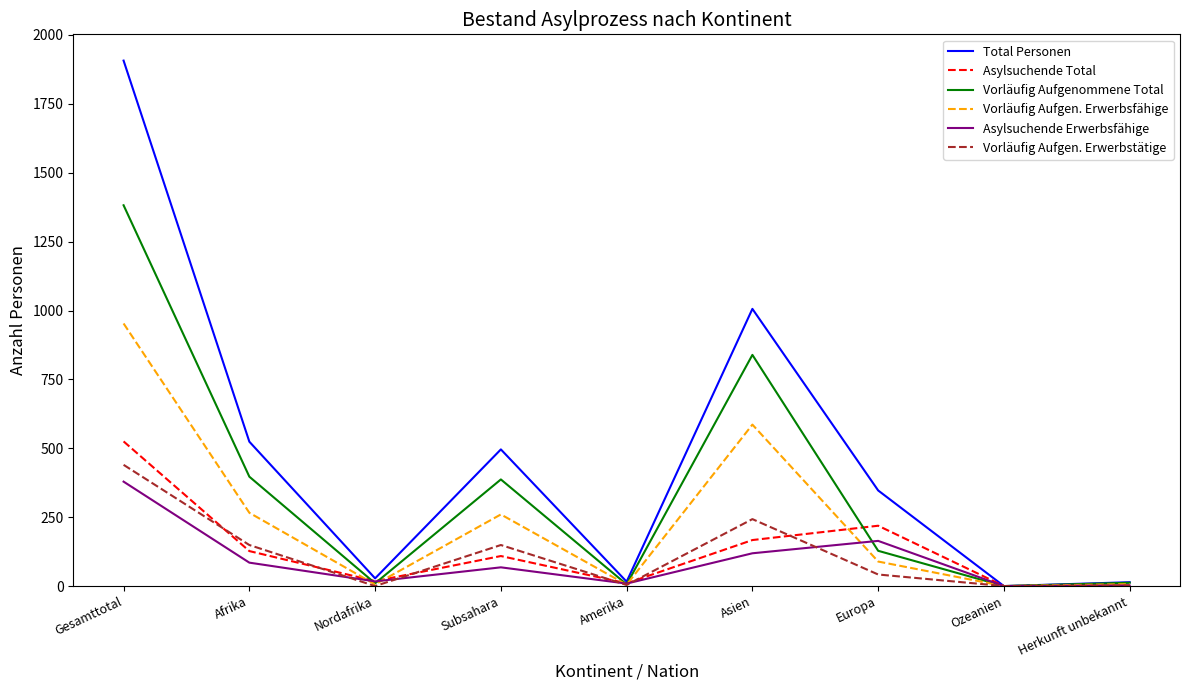

The value of Vorläufig Aufgen. Erwerbsfähige at Ozeanien is 289. True or false?

False